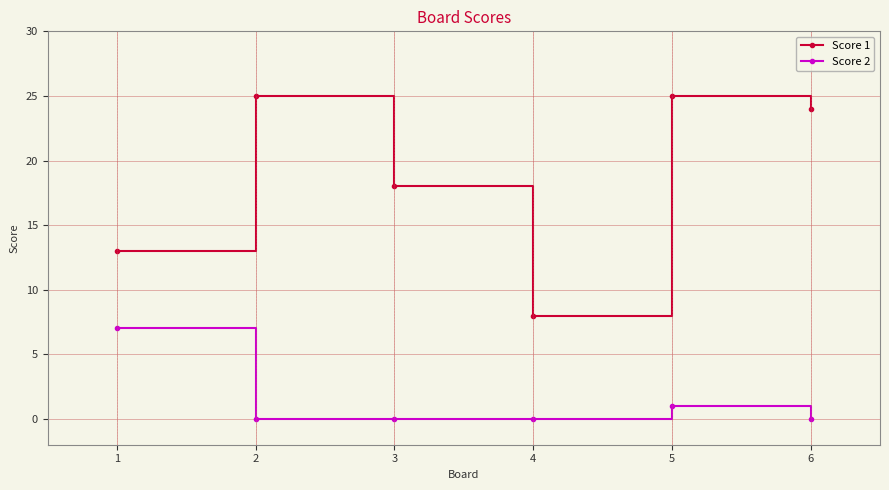

How many categories are shown in the chart?

6